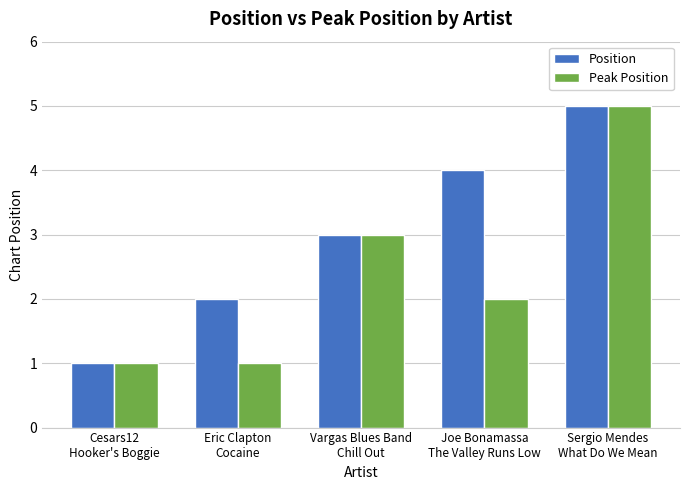

What is the total value across all series at Sergio Mendes
What Do We Mean?

10